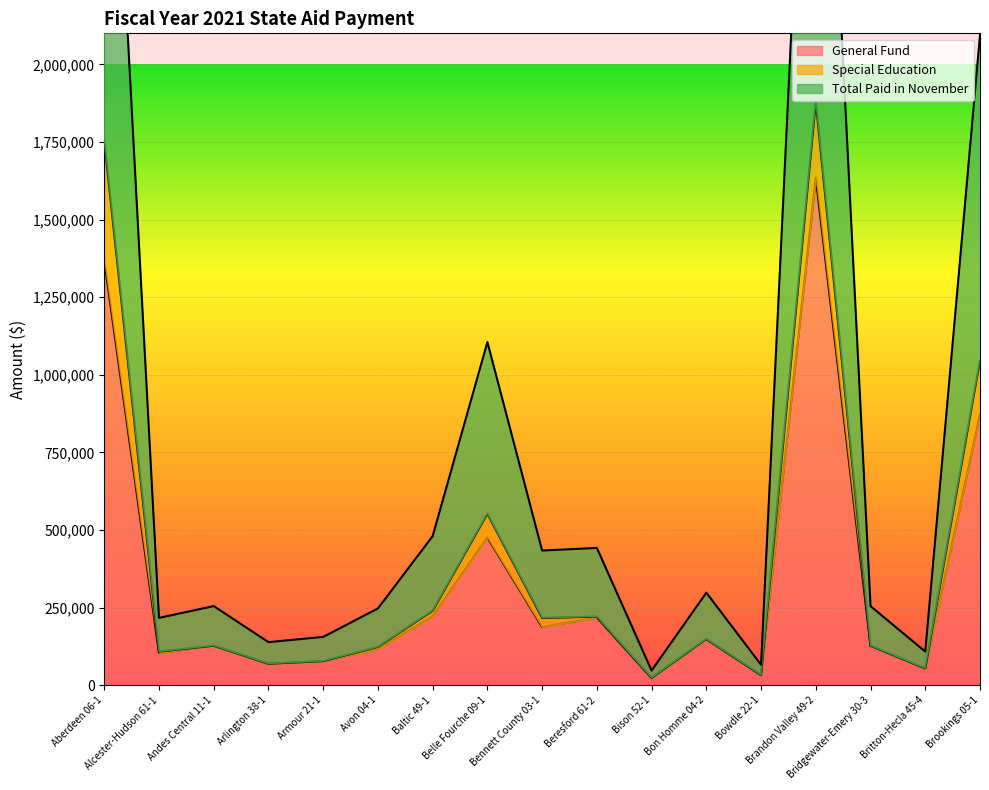

Which has a higher value, Arlington 38-1 or Bennett County 03-1?

Bennett County 03-1